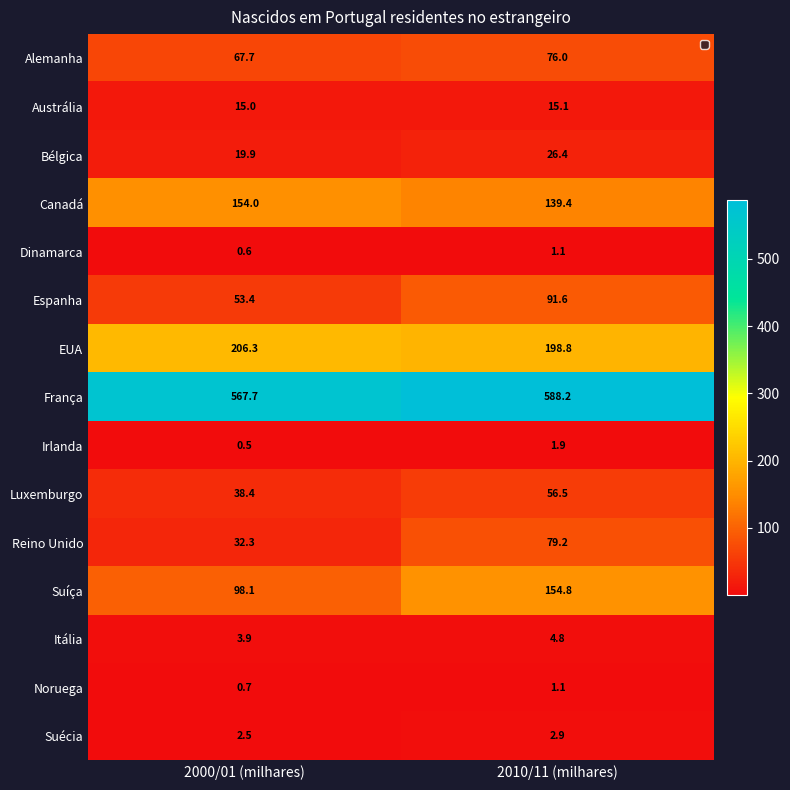

True or false: EUA has a value of 206.3 at 2000/01 (milhares).

True